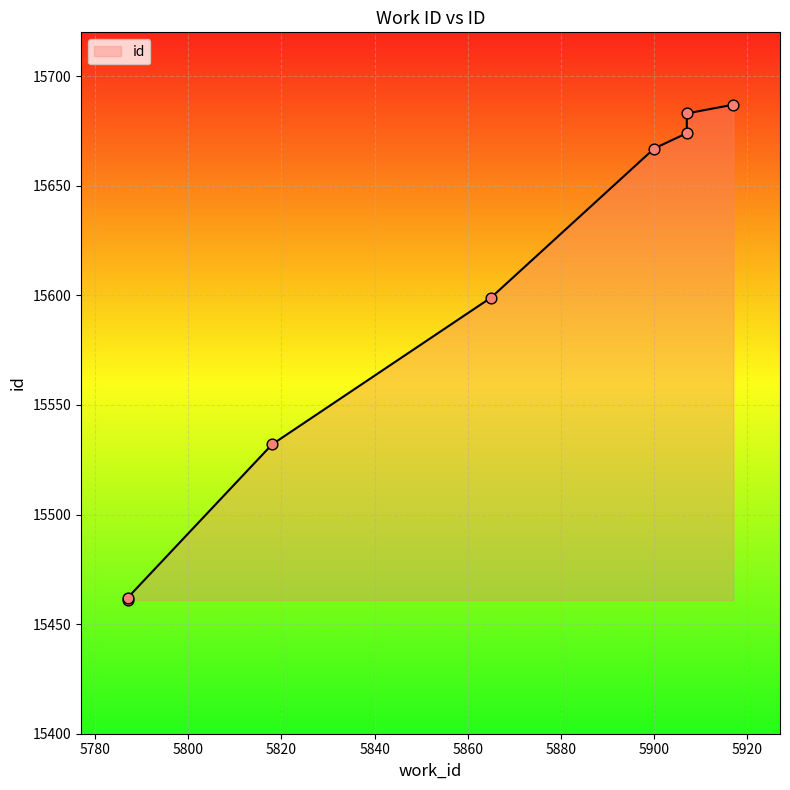

What is the ratio of the value at 5907 to the value at 5900?

1.0